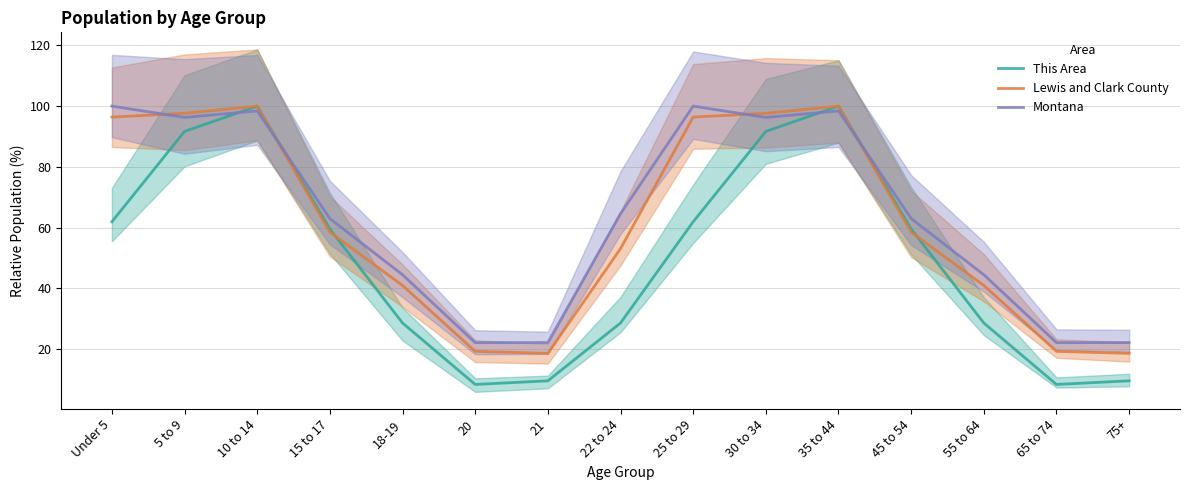

Is this an area chart (filled region under the line)?

No